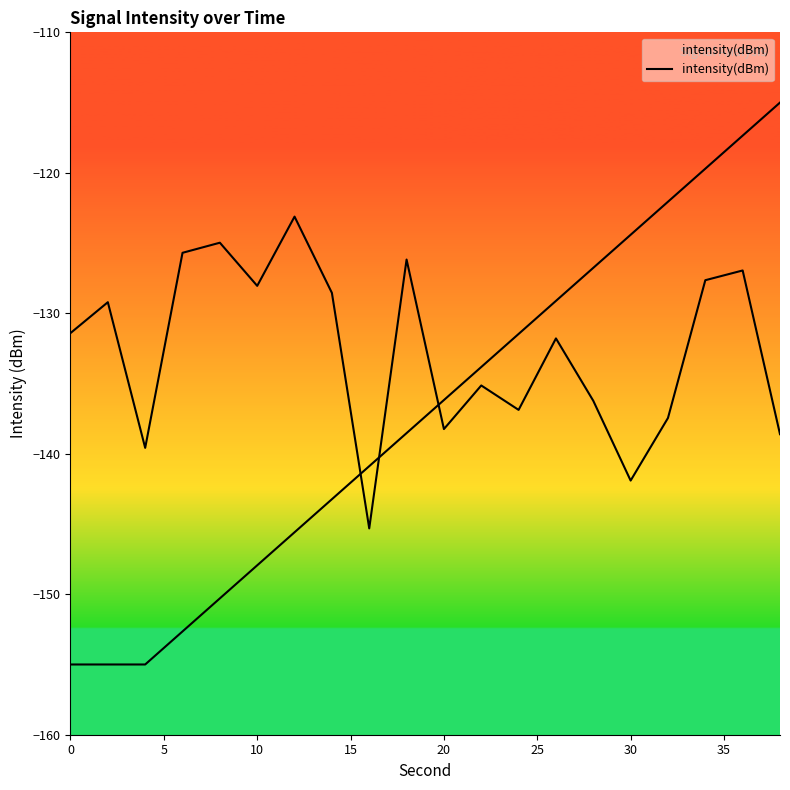

Is it true that the value at 5 is -224.2?

False